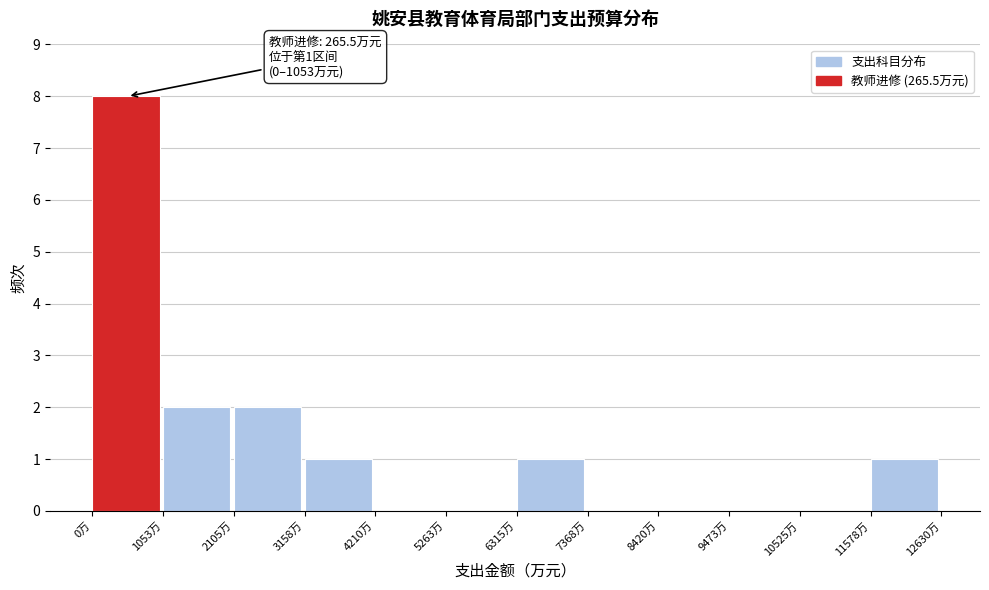

Which range on the x-axis has the tallest bar?

0 to 1000